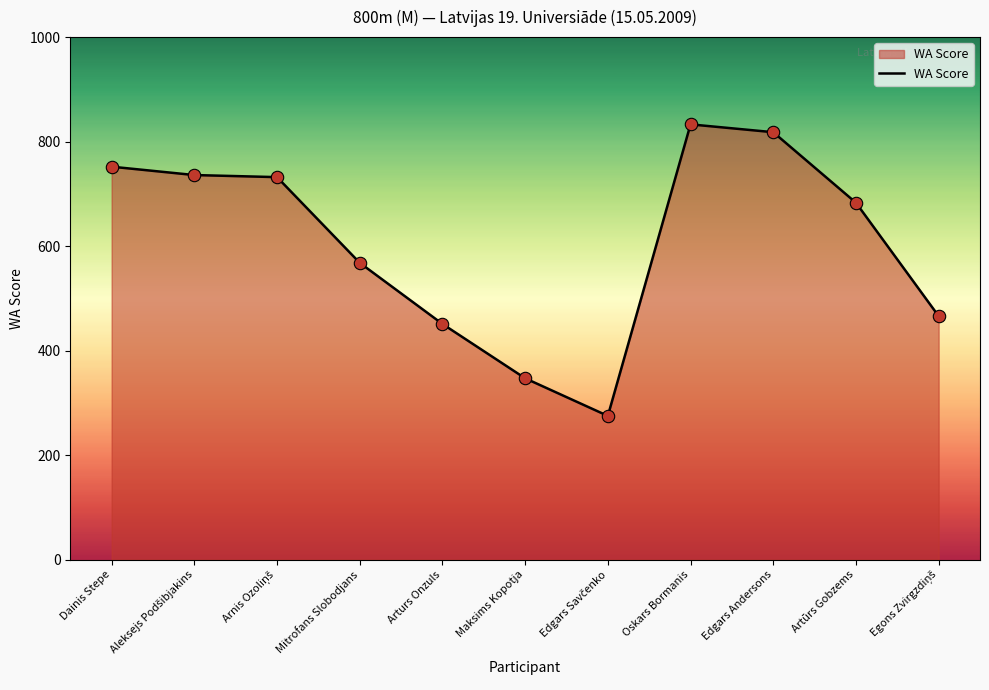

At which label is the value closest to 554?

Mitrofans Slobodjans